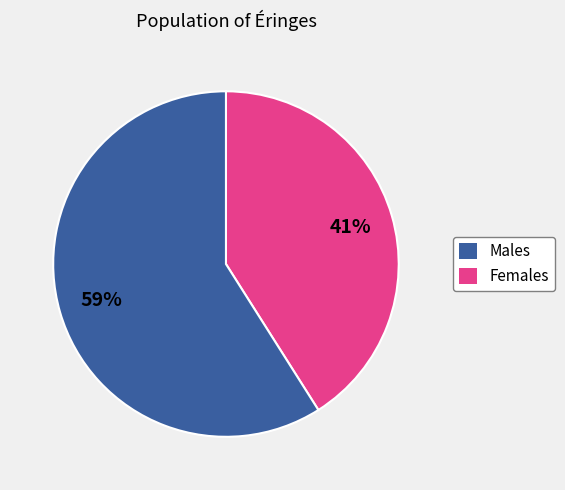

To the nearest percent, what is the difference between the largest and smallest slice percentages?

18%